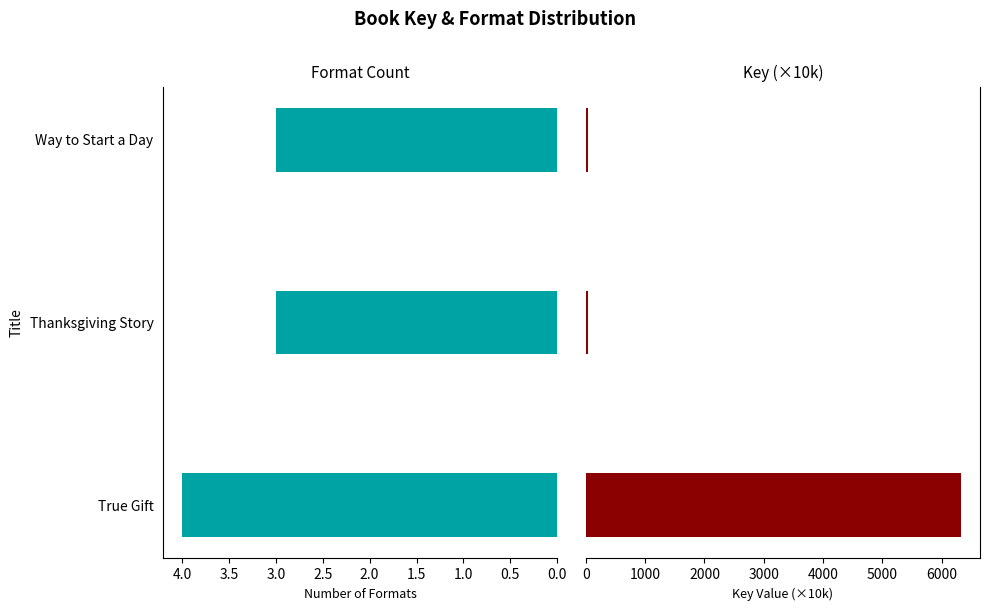

What is the difference between the maximum and minimum values in the Format Count series?

1.0